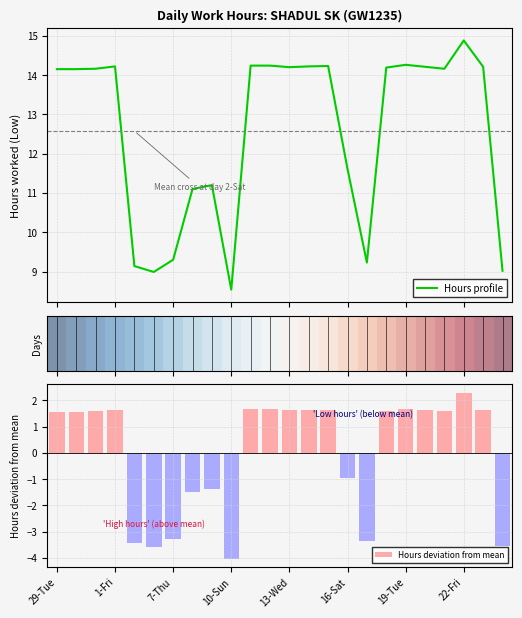

The value of Hours deviation from mean at 7-Thu is -4.8. True or false?

False